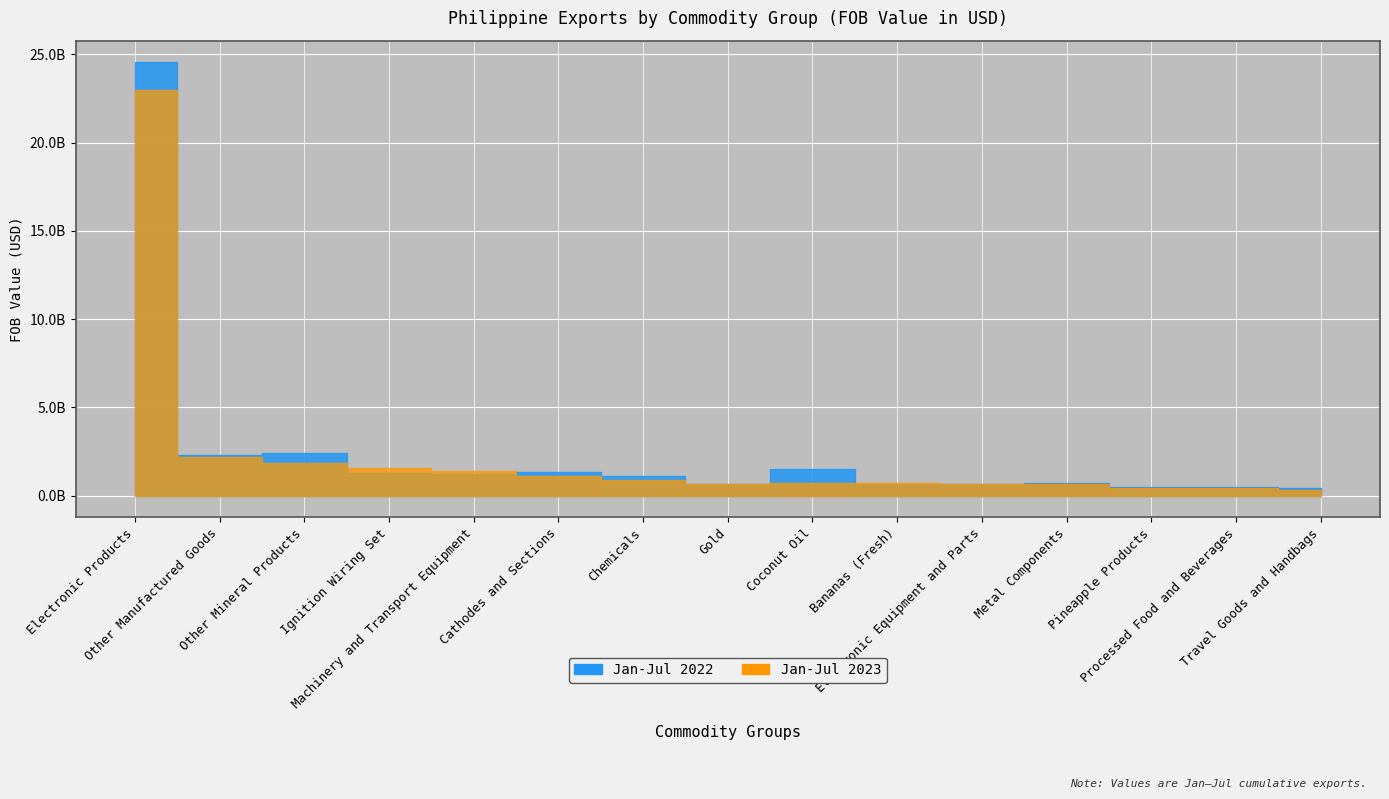

Count the number of categories in the chart.

15